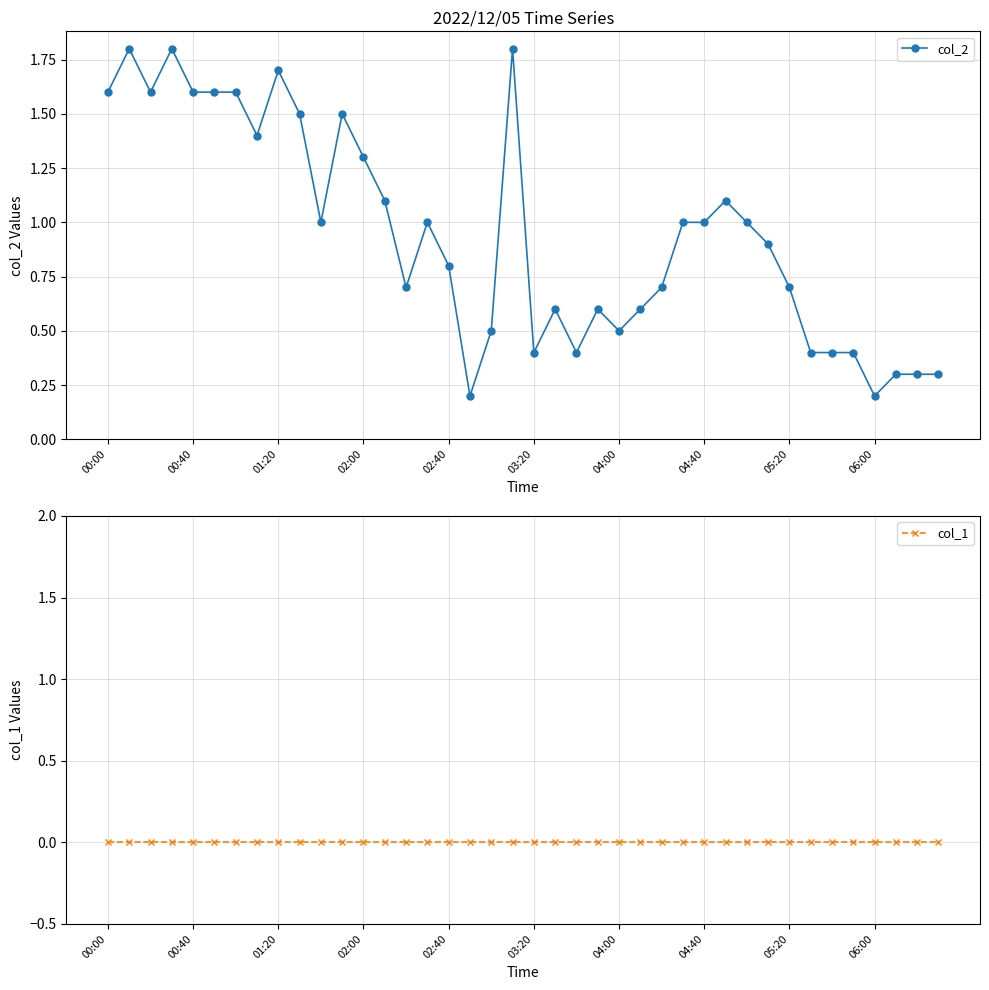

True or false: col_2 and col_1 cross at least once.

False